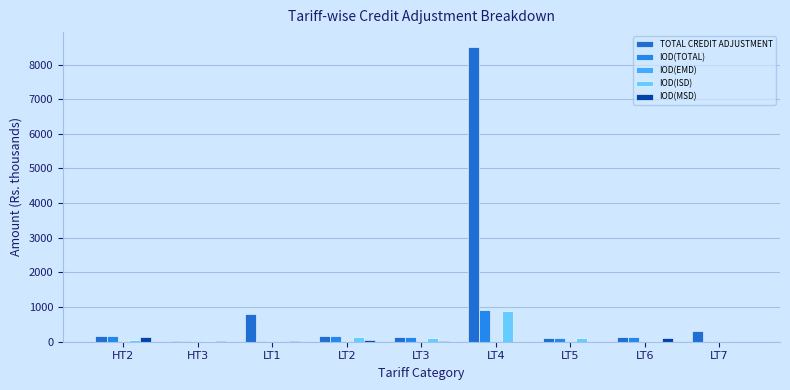

Are the bars horizontal?

No